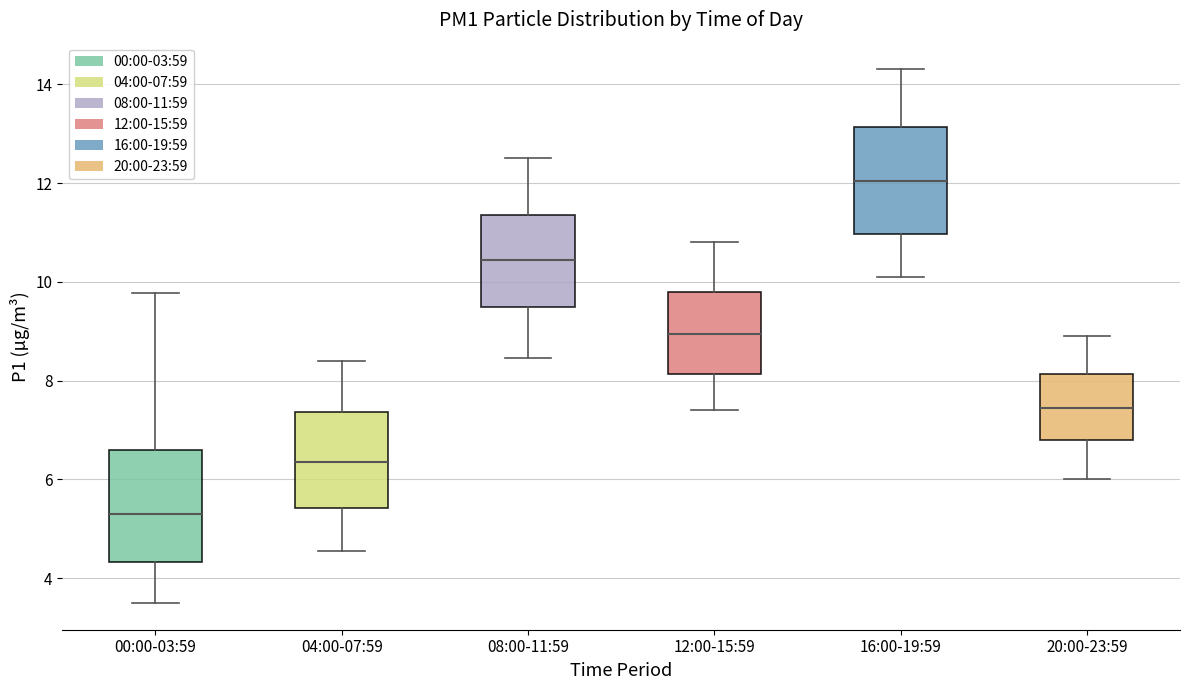

Which box's median line is the lowest?

00:00-03:59